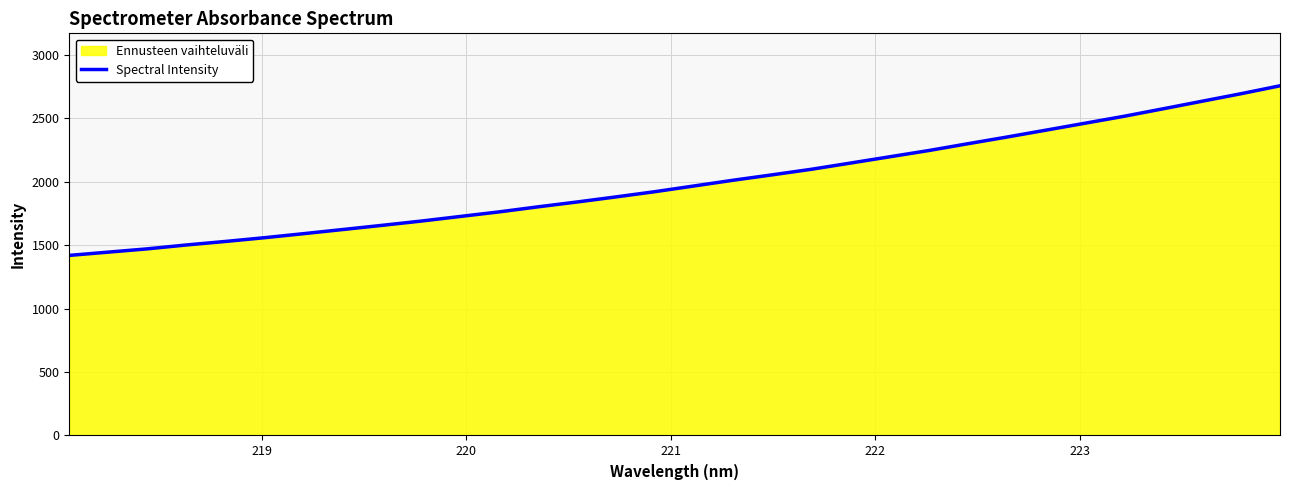

Reading left to right, extract all data points from this chart.

1419.0	1444.8	1470.7	1501.3	1529.1	1558.6	1590.4	1623.0	1655.8	1689.4	1725.7	1762.0	1802.0	1840.2	1880.3	1921.8	1966.7	2011.8	2054.3	2098.0	2146.9	2196.2	2245.4	2298.9	2351.5	2405.8	2460.4	2515.0	2574.0	2633.5	2693.0	2755.5